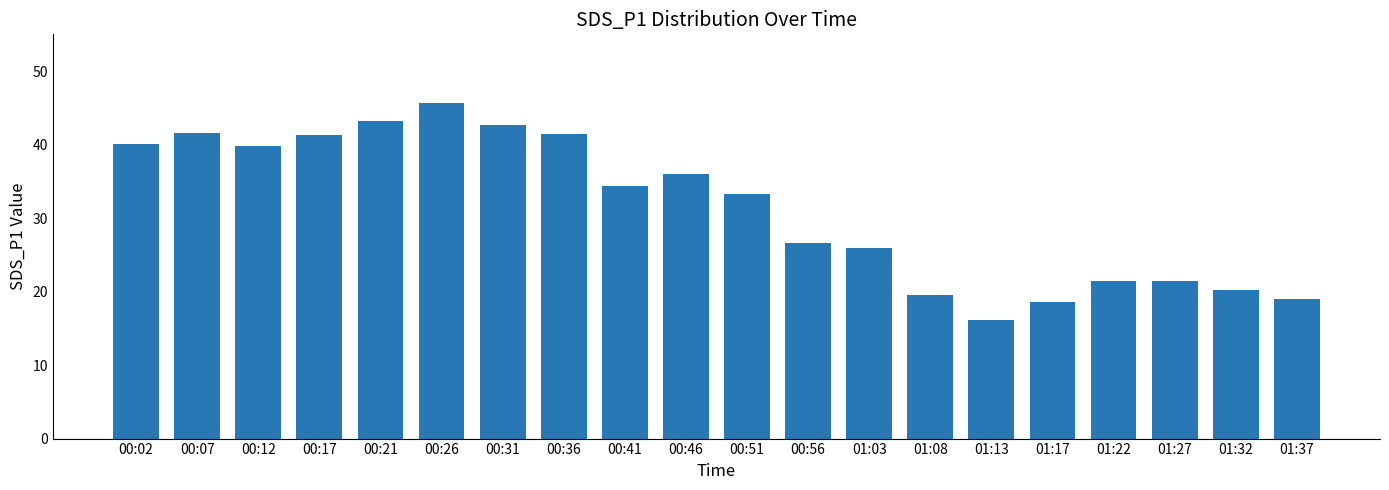

What is the greatest value displayed?

45.6